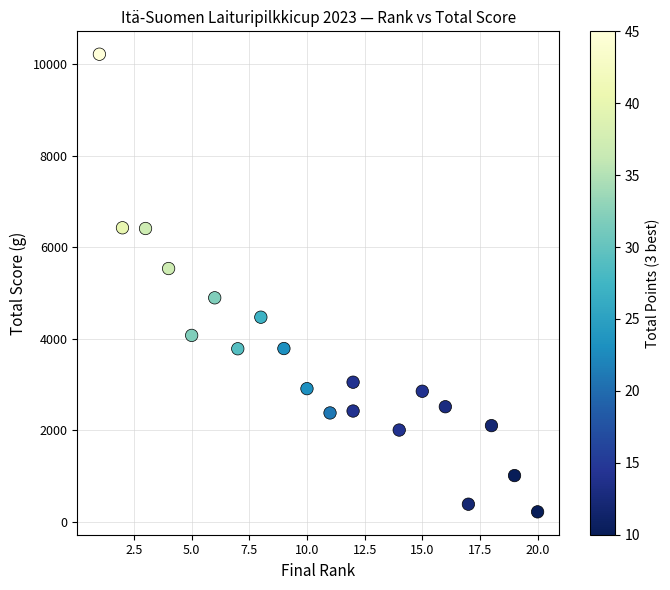

What is the range of X values (max minus min)?

19